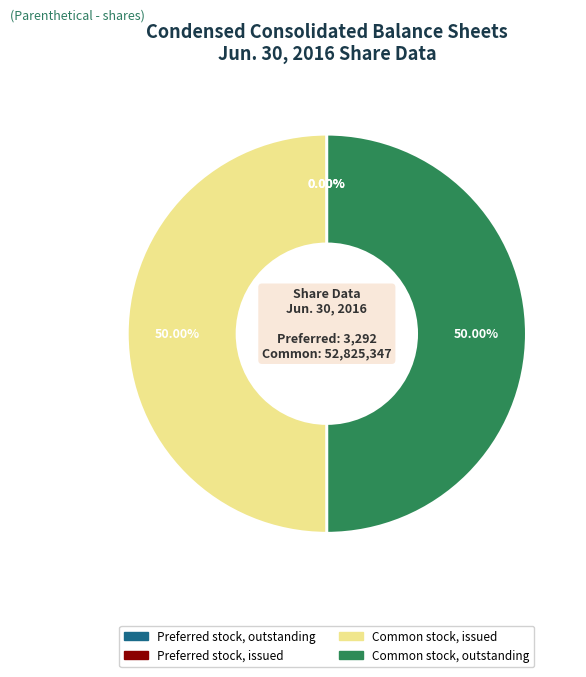

Is Common stock, issued the majority of the pie?

No